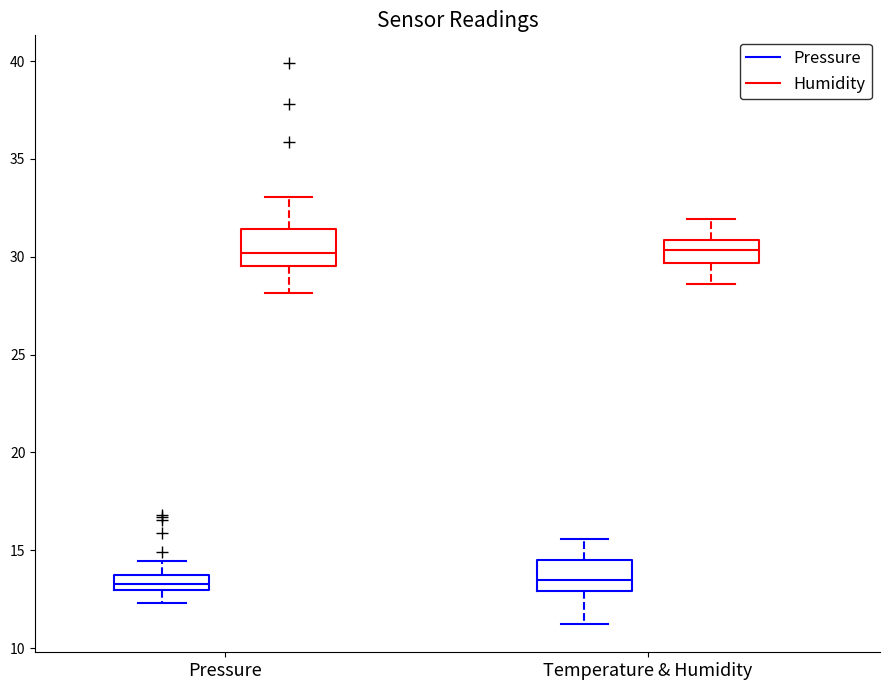

Reading left to right, read every box against the y-axis: the position of its median line, the range the box covers, and the ends of its whiskers. The values are not printed on the chart, so give them approximately, as read against the axis.

Pressure (Pressure): median 13.5 (inside the box), box 13.0 to 13.5, whiskers 12.5 to 14.5
Pressure (Humidity): median 30.0, box 29.5 to 31.5, whiskers 28.0 to 33.0
Temperature & Humidity (Pressure): median 13.5, box 13.0 to 14.5, whiskers 11.0 to 15.5
Temperature & Humidity (Humidity): median 30.5, box 29.5 to 31.0, whiskers 28.5 to 32.0